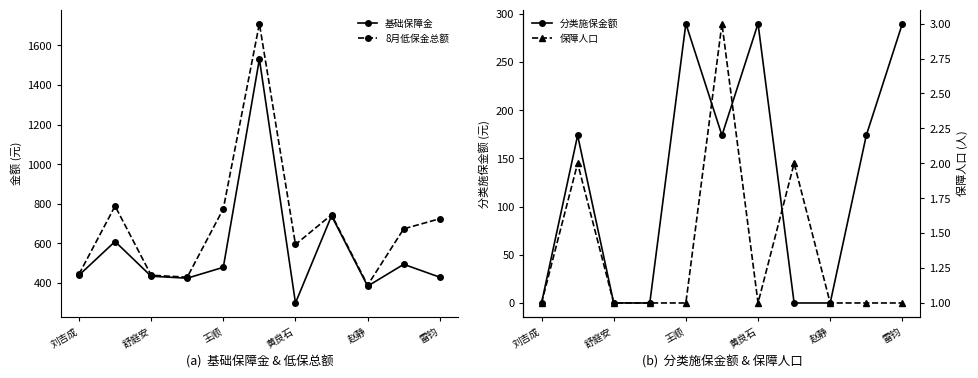

True or false: 8月低保金总额 has more than 0 interior local peaks.

True